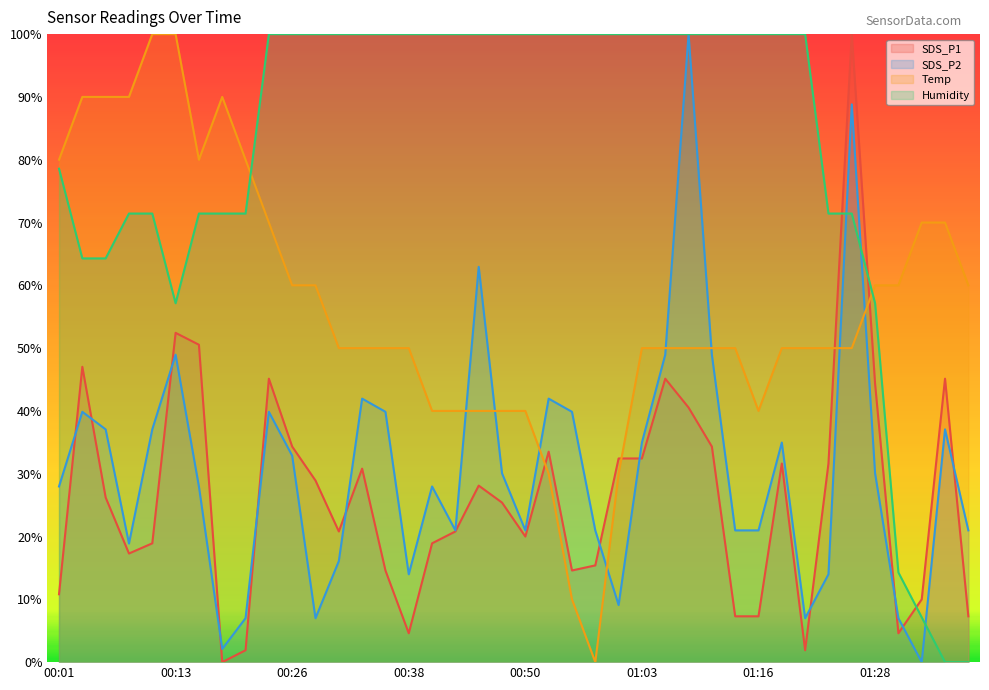

Is the value of Temp at 00:28 greater than the value of Humidity at 00:18?

No